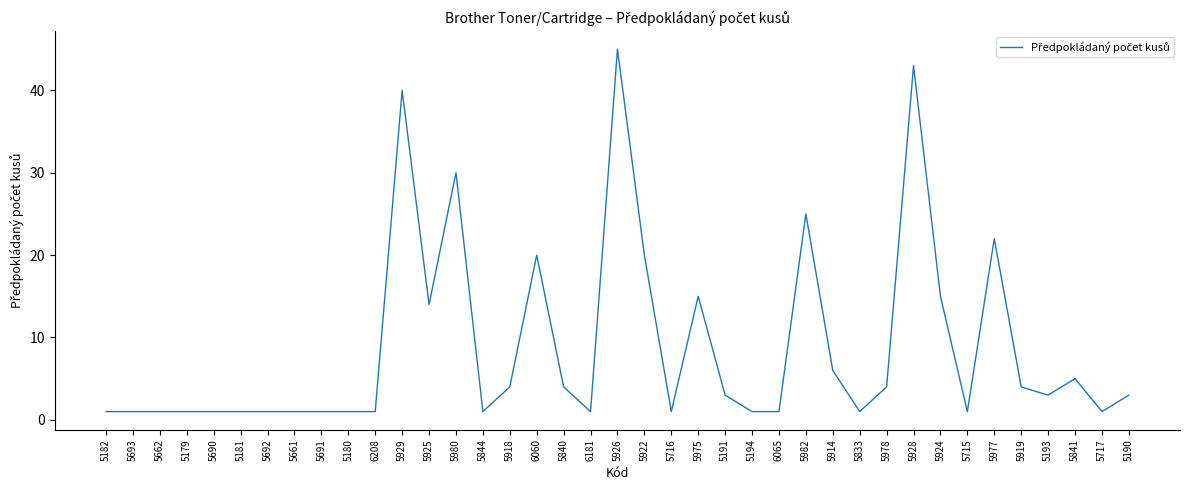

The value at 5193 is 3. True or false?

True